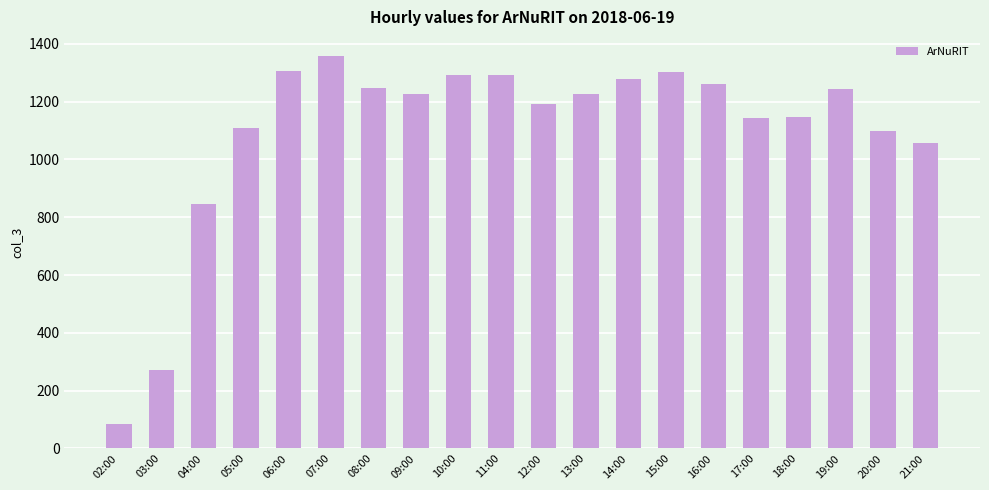

What is the smallest value displayed?

85